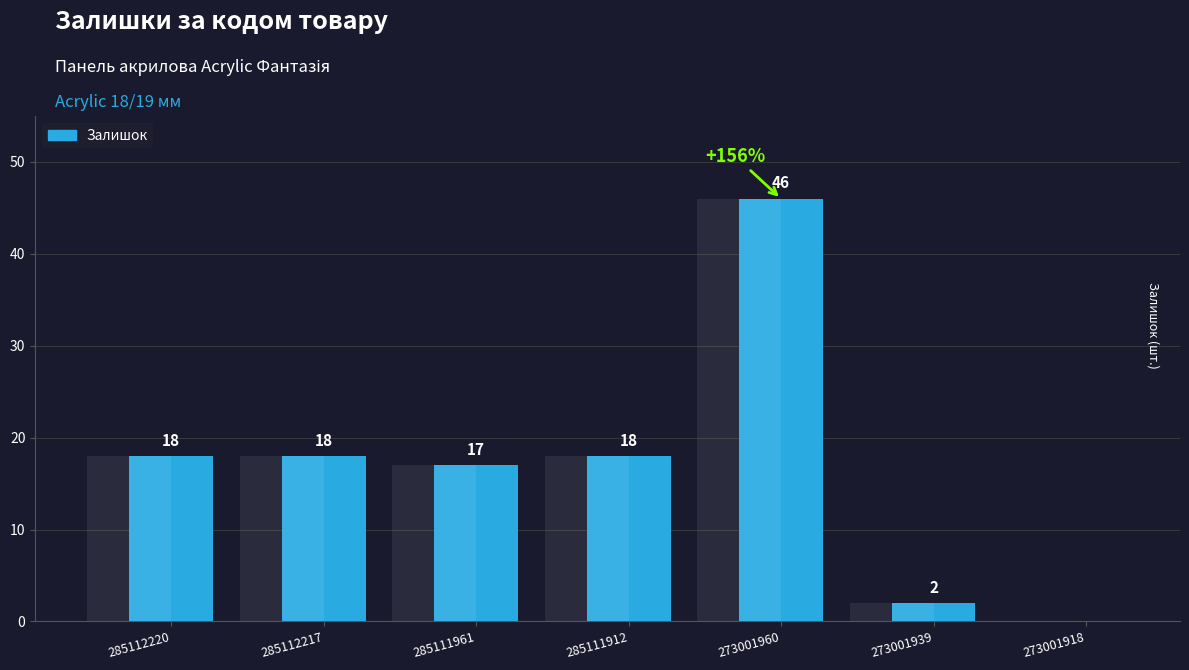

Which label corresponds to the largest value in the chart?

273001960